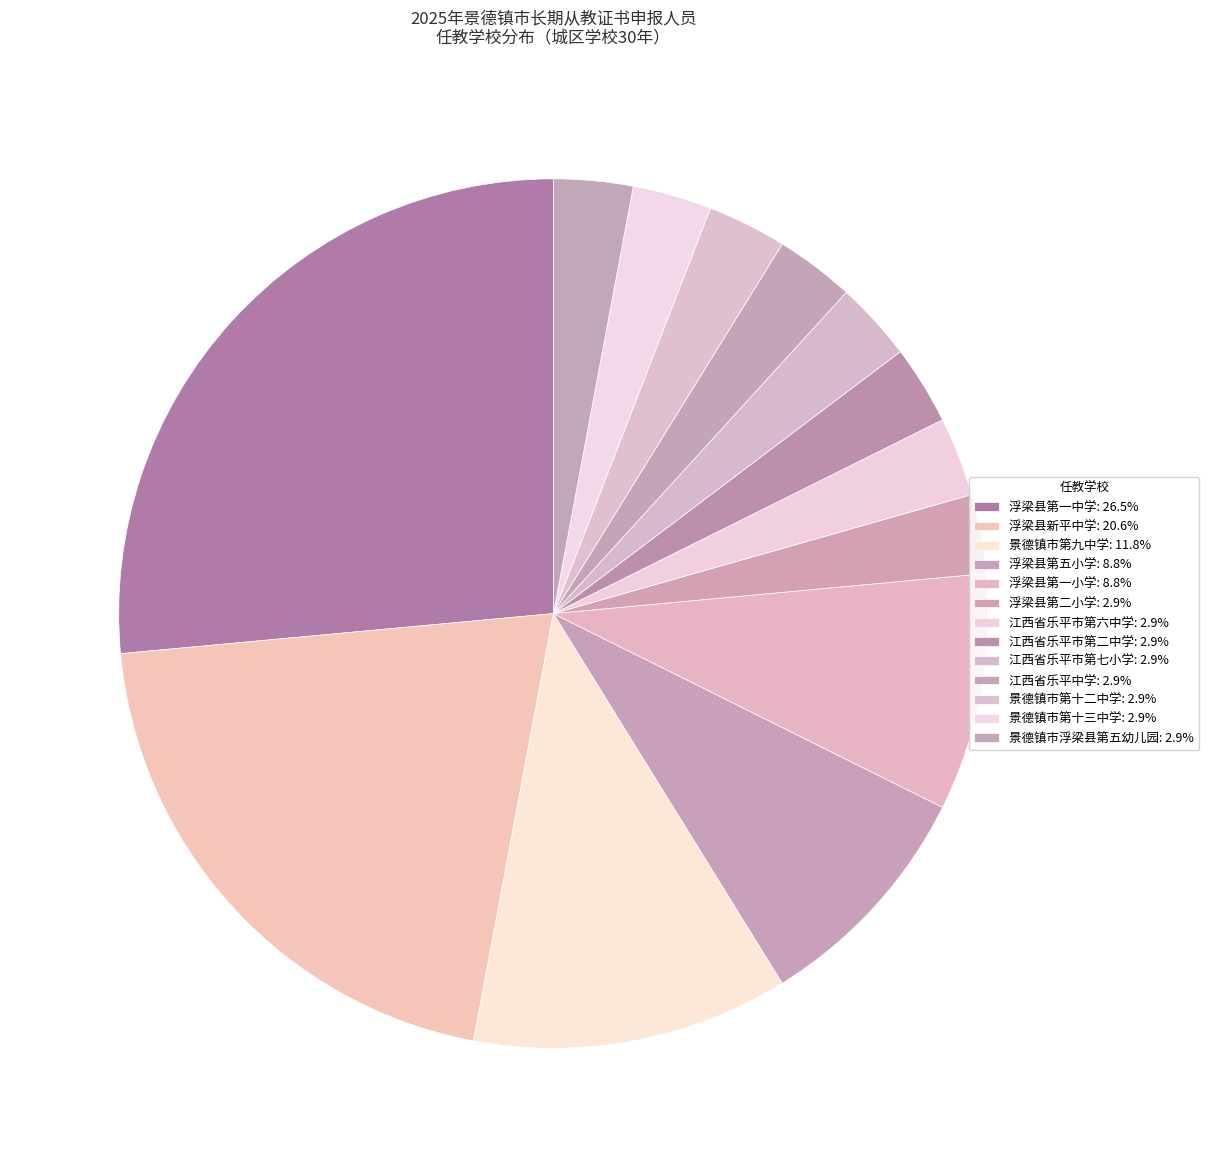

How many segments does this pie chart have?

13